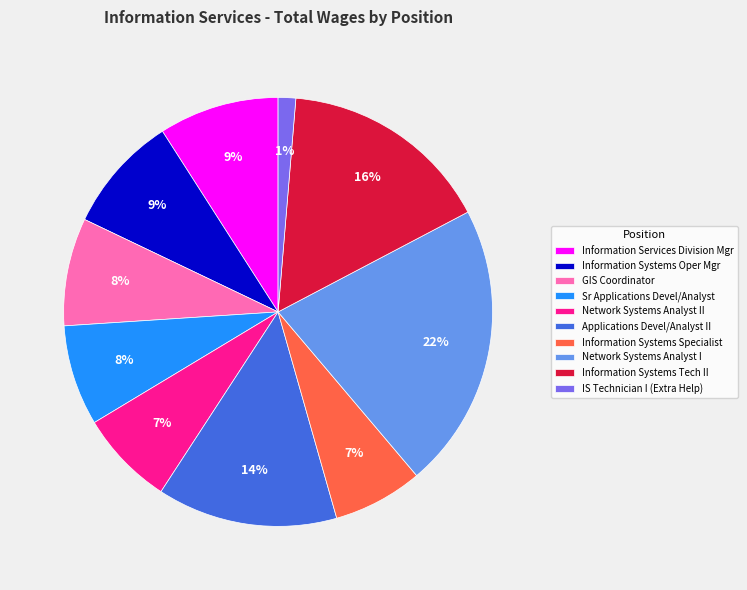

To the nearest percent, what is the difference between the Network Systems Analyst II and IS Technician I (Extra Help) slice percentages?

6%